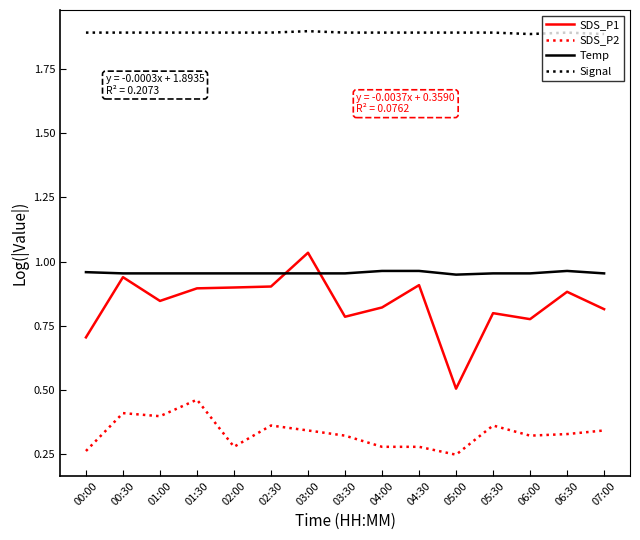

Rank the series at 03:30 from highest to lowest value.

Signal, Temp, SDS_P1, SDS_P2